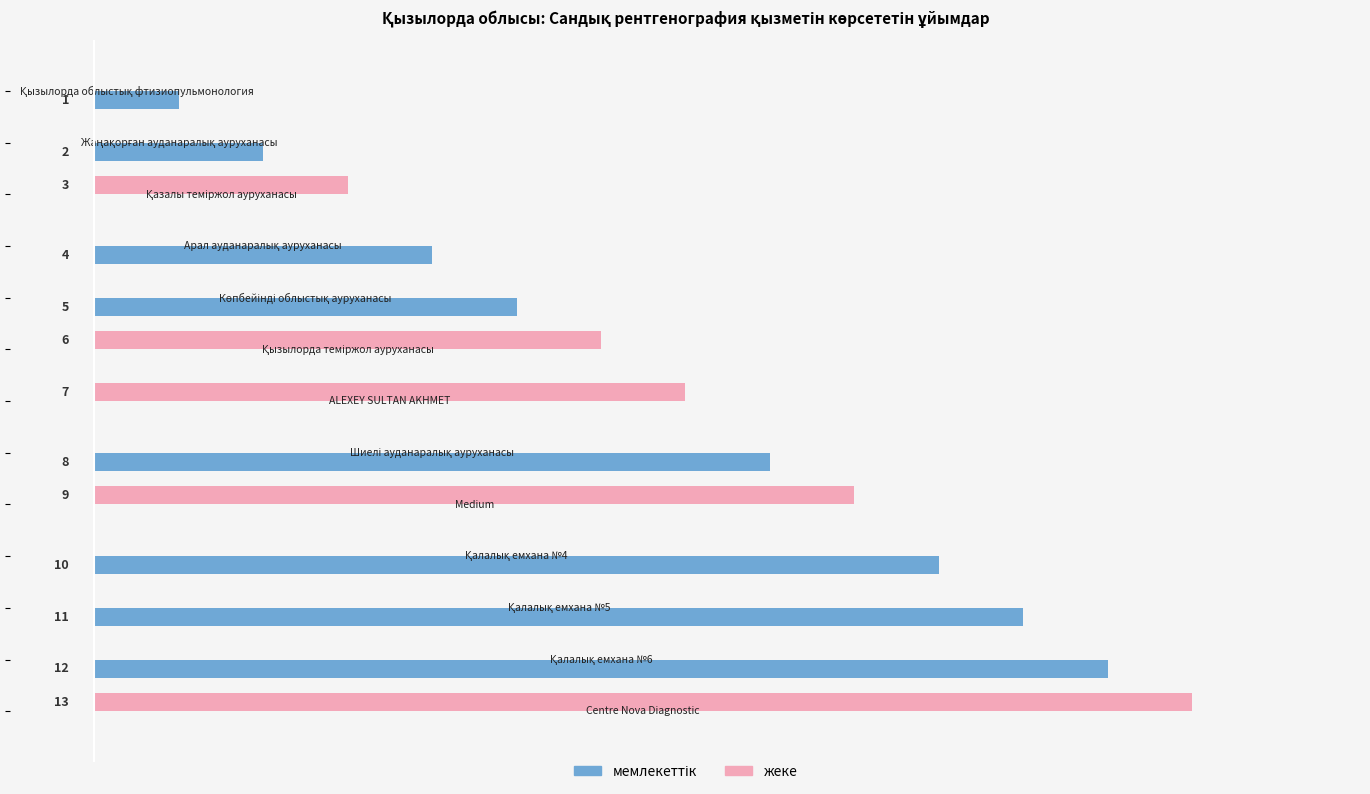

How many values in the мемлекеттік series exceed 2?

6